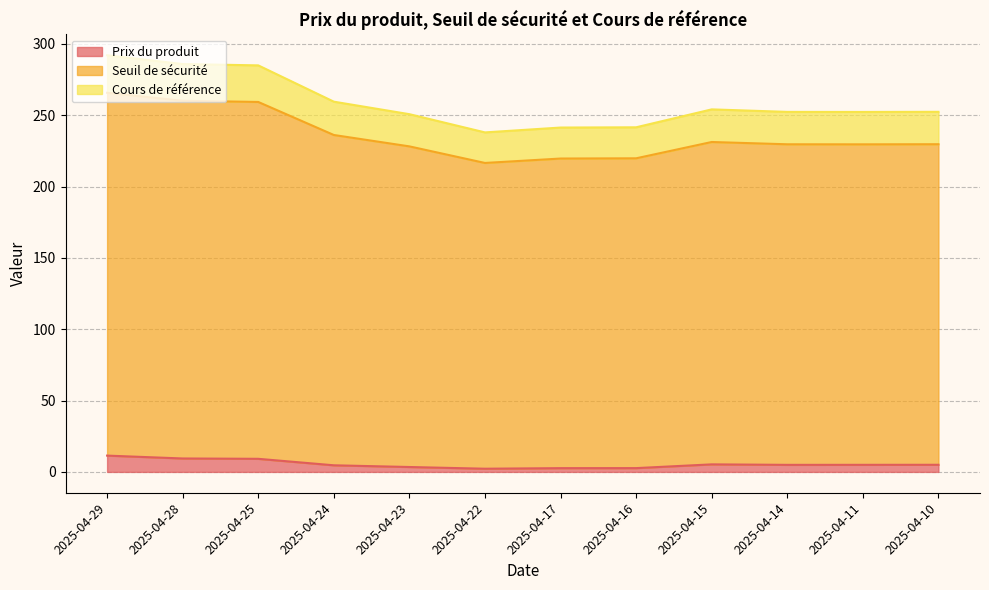

True or false: Prix du produit has more than 0 interior local peaks.

True